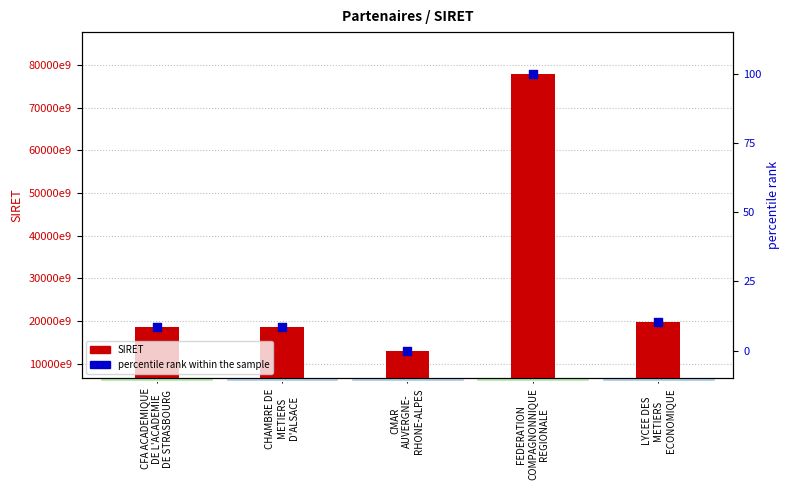

Which series reaches the maximum Y coordinate?

SIRET